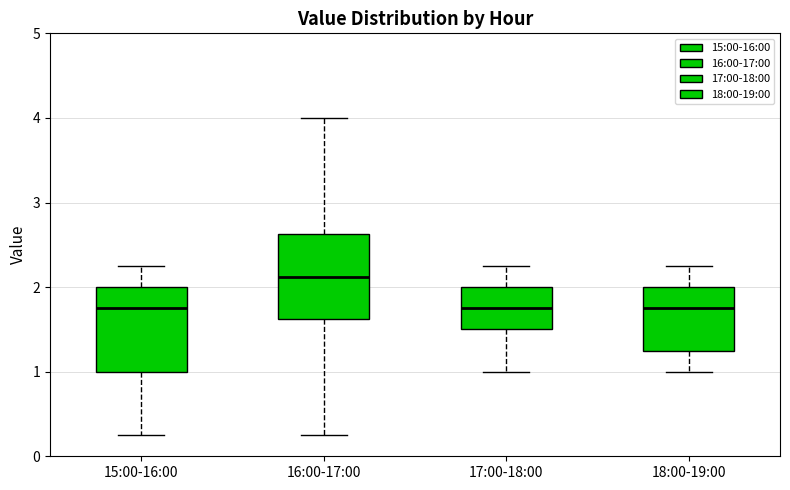

Where is the upper edge of the box for 17:00-18:00 on the y-axis? The values are not printed on the chart, so give them approximately, as read against the axis.

2.0